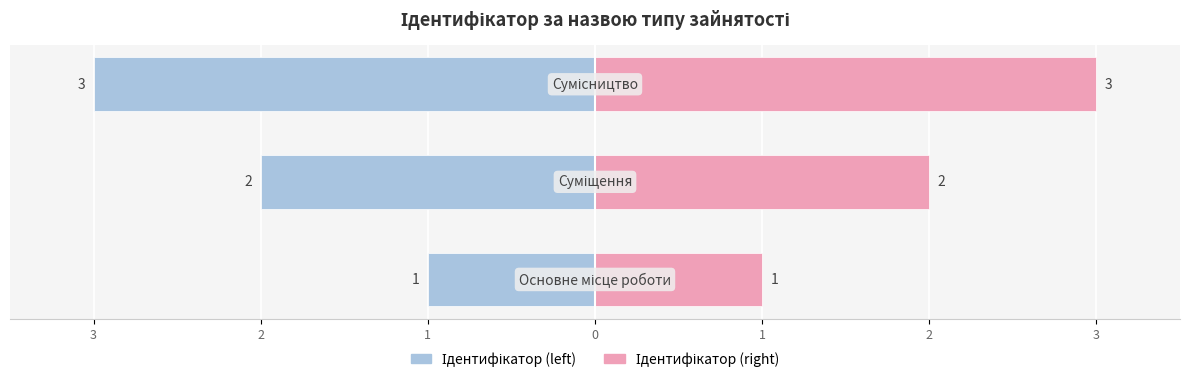

What is the greatest value displayed?

3